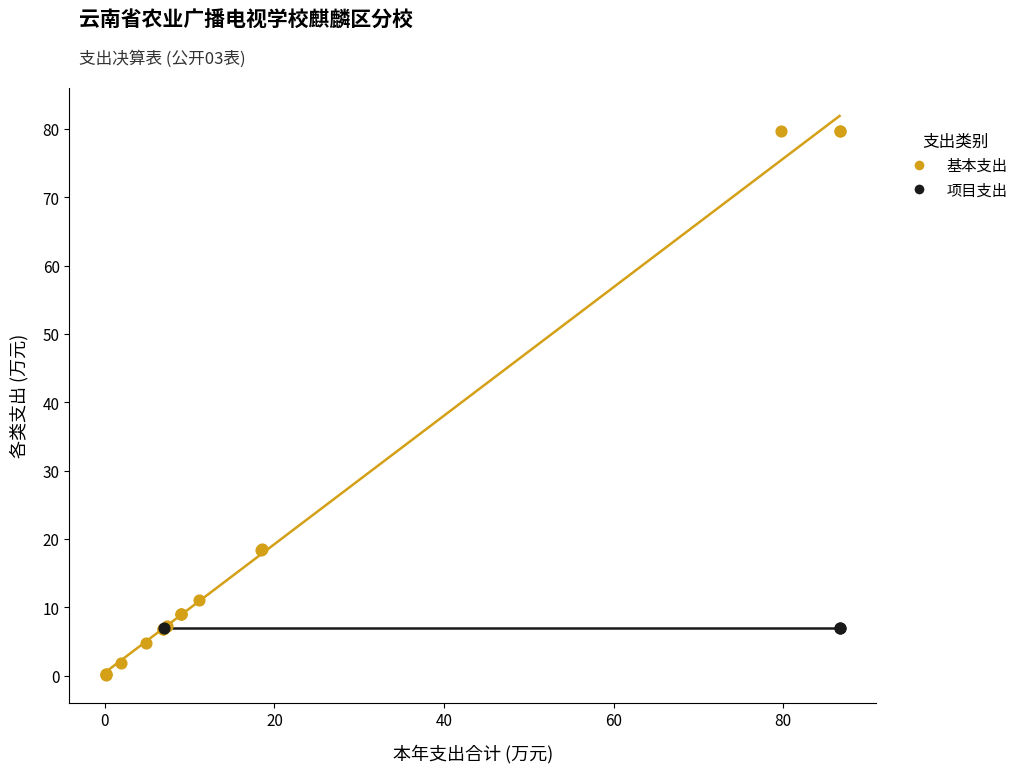

Which series reaches the maximum Y coordinate?

基本支出